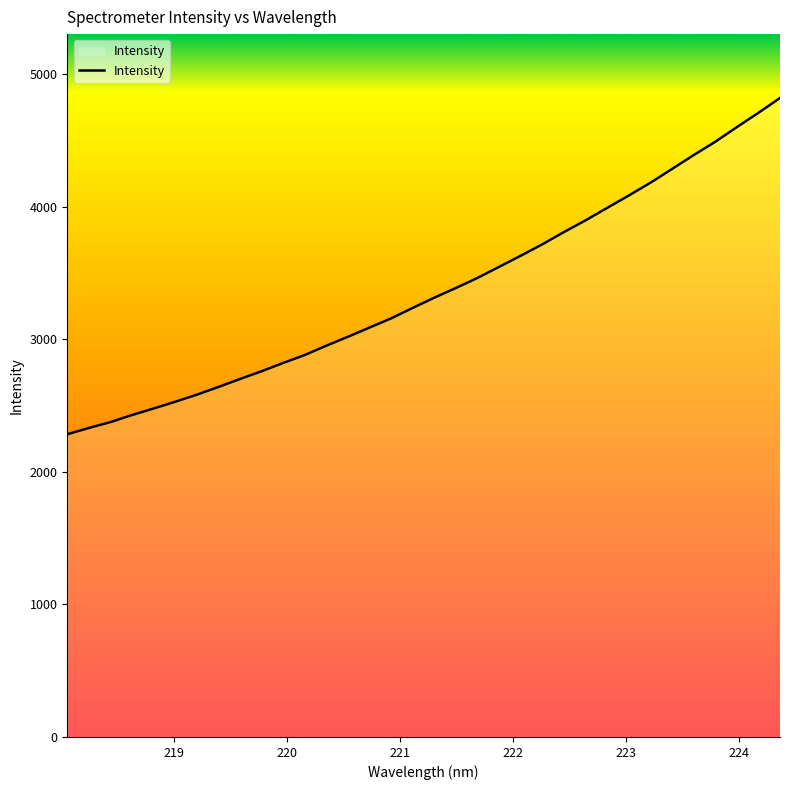

What is the smallest value displayed?

2284.8